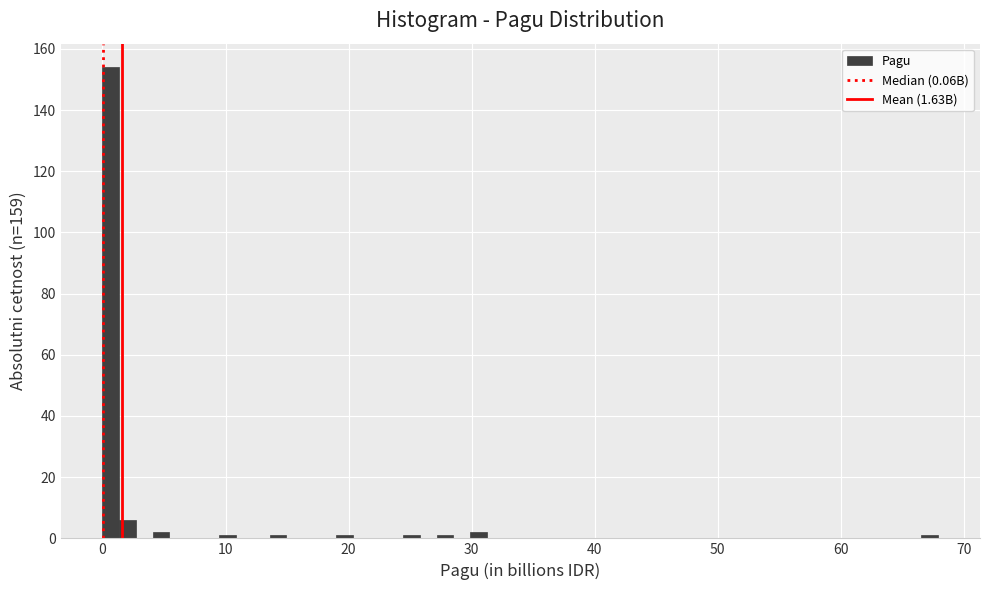

Read against the x-axis, roughly where is the centre of the tallest bar?

1